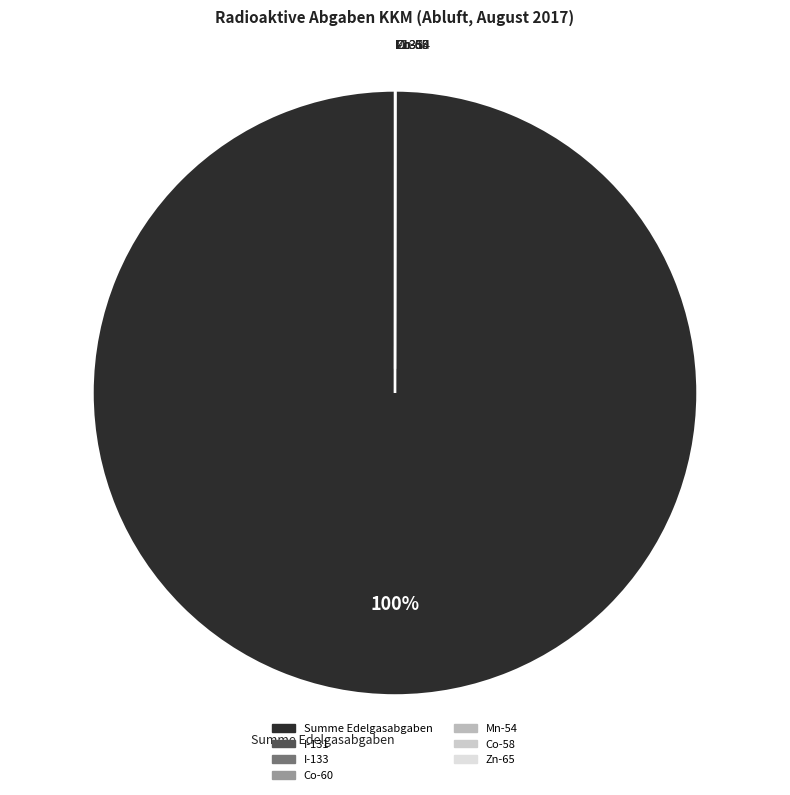

The Summe Edelgasabgaben slice represents 87% of the pie. True or false?

False